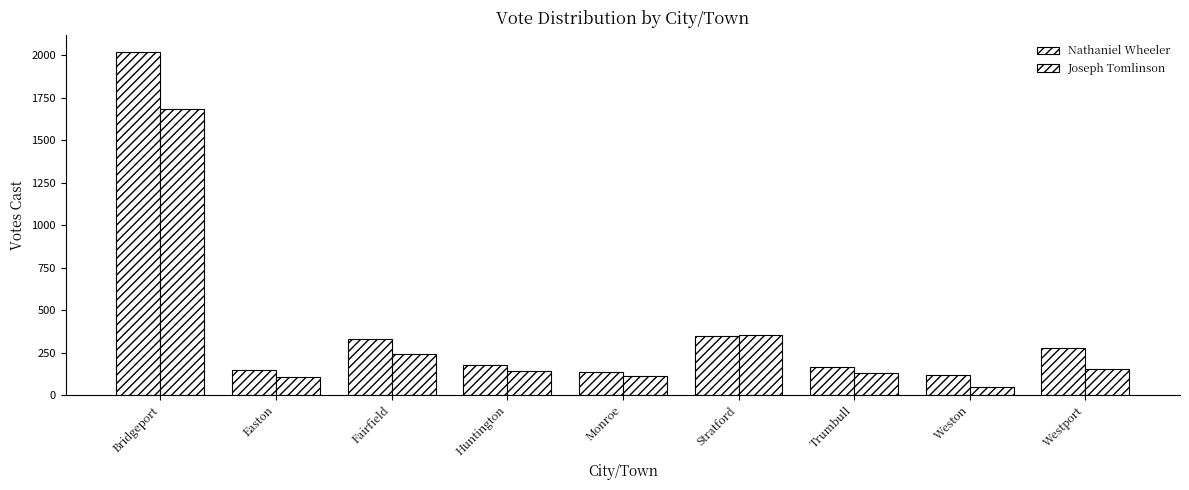

What is the value of the Nathaniel Wheeler bar at the 6th from the left?

349